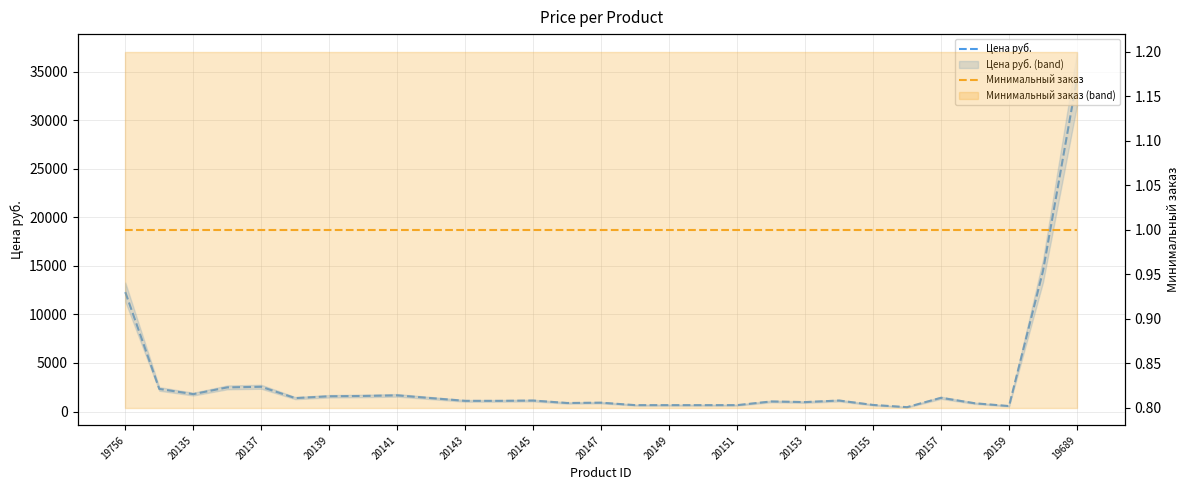

True or false: Цена руб. has a value of 403 at 15.

False